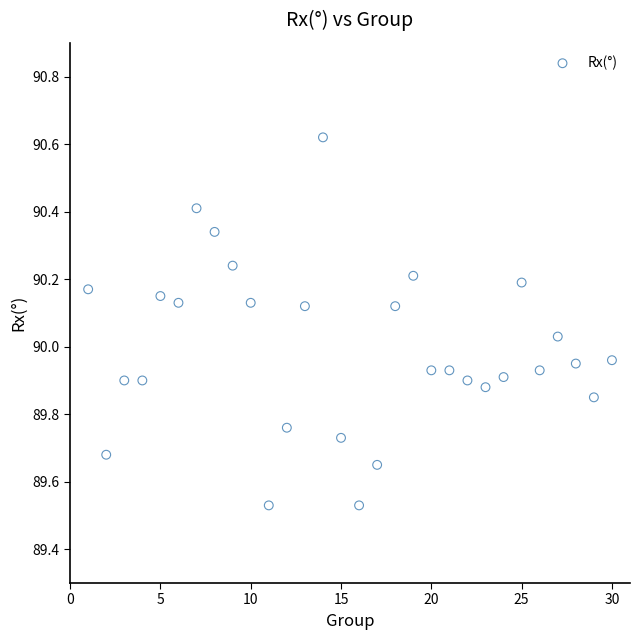

What is the range of X values (max minus min)?

29.0